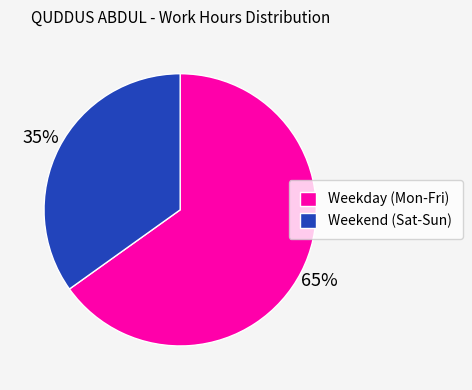

The Weekday (Mon-Fri) slice represents 52% of the pie. True or false?

False